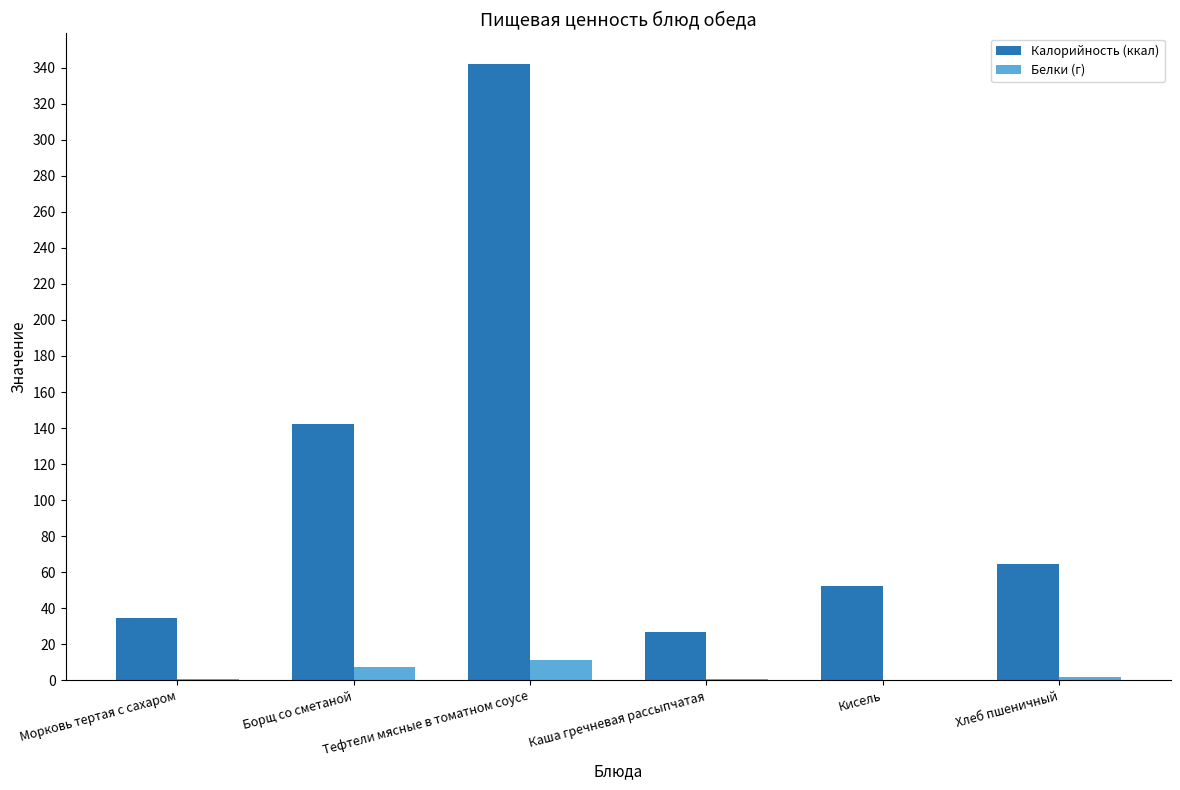

What is the sum of the Калорийность (ккал) values at Хлеб пшеничный and Борщ со сметаной?

206.8